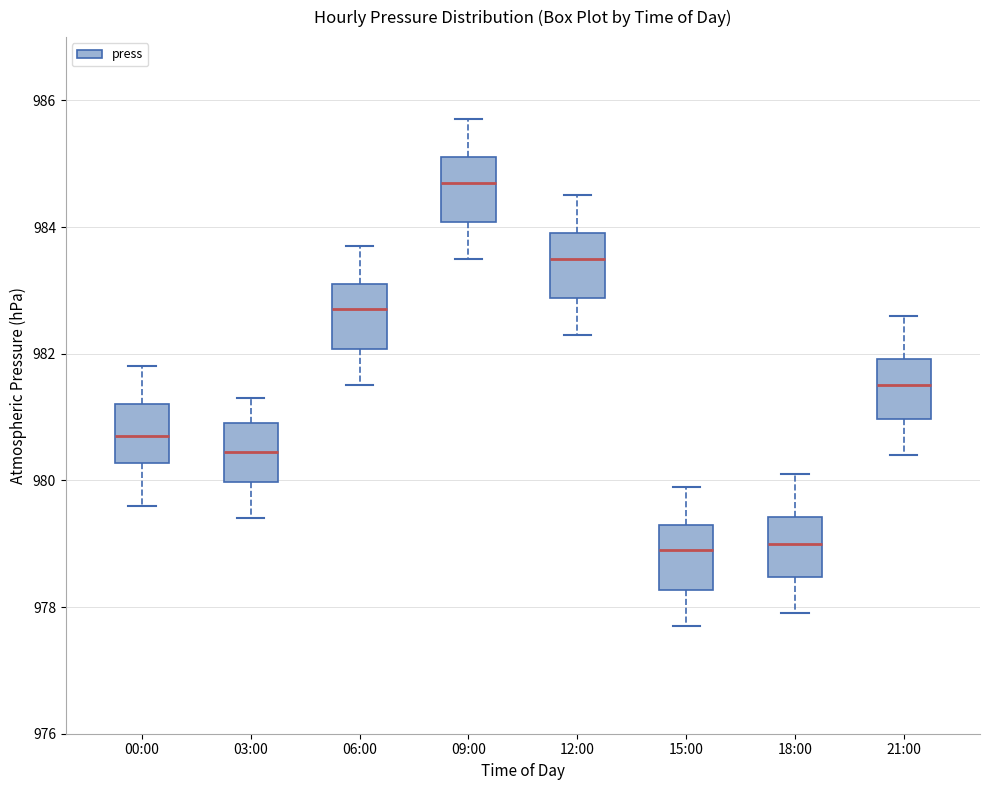

Reading left to right, transcribe this box plot: for each box, give where its median line is, the range the box spans, and where its two whiskers end, as read against the y-axis. The values are not printed on the chart, so give them approximately, as read against the axis.

00:00: median 980.8, box 980.2 to 981.2, whiskers 979.6 to 981.8
03:00: median 980.4, box 980.0 to 981.0, whiskers 979.4 to 981.4
06:00: median 982.8, box 982.0 to 983.2, whiskers 981.6 to 983.8
09:00: median 984.8, box 984.0 to 985.2, whiskers 983.6 to 985.8
12:00: median 983.6, box 982.8 to 984.0, whiskers 982.4 to 984.6
15:00: median 979.0, box 978.2 to 979.4, whiskers 977.8 to 980.0
18:00: median 979.0, box 978.4 to 979.4, whiskers 978.0 to 980.2
21:00: median 981.6, box 981.0 to 982.0, whiskers 980.4 to 982.6